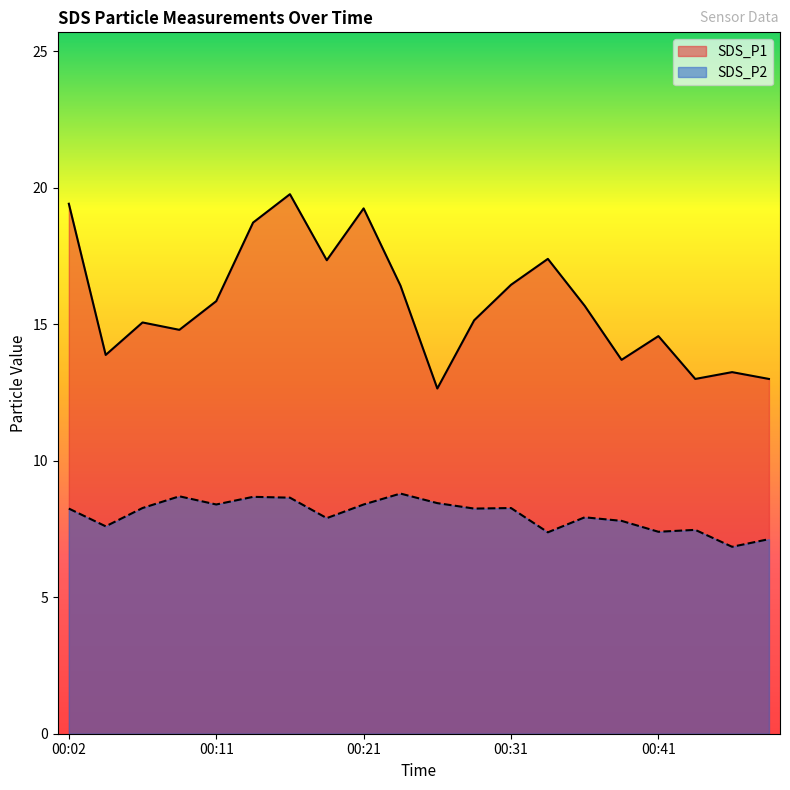

Reading left to right, transcribe all the data shown in this chart.

SDS_P1: 00:02=19.4	00:04=13.9	00:06=15.1	00:09=14.8	00:11=15.8	00:14=18.7	00:16=19.8	00:19=17.4	00:21=19.2	00:23=16.4	00:26=12.7	00:28=15.2	00:31=16.4	00:33=17.4	00:36=15.7	00:38=13.7	00:41=14.6	00:43=13.0	00:46=13.2	00:49=13.0
SDS_P2: 00:02=8.2	00:04=7.6	00:06=8.3	00:09=8.7	00:11=8.4	00:14=8.7	00:16=8.7	00:19=7.9	00:21=8.4	00:23=8.8	00:26=8.4	00:28=8.2	00:31=8.3	00:33=7.4	00:36=7.9	00:38=7.8	00:41=7.4	00:43=7.5	00:46=6.8	00:49=7.1